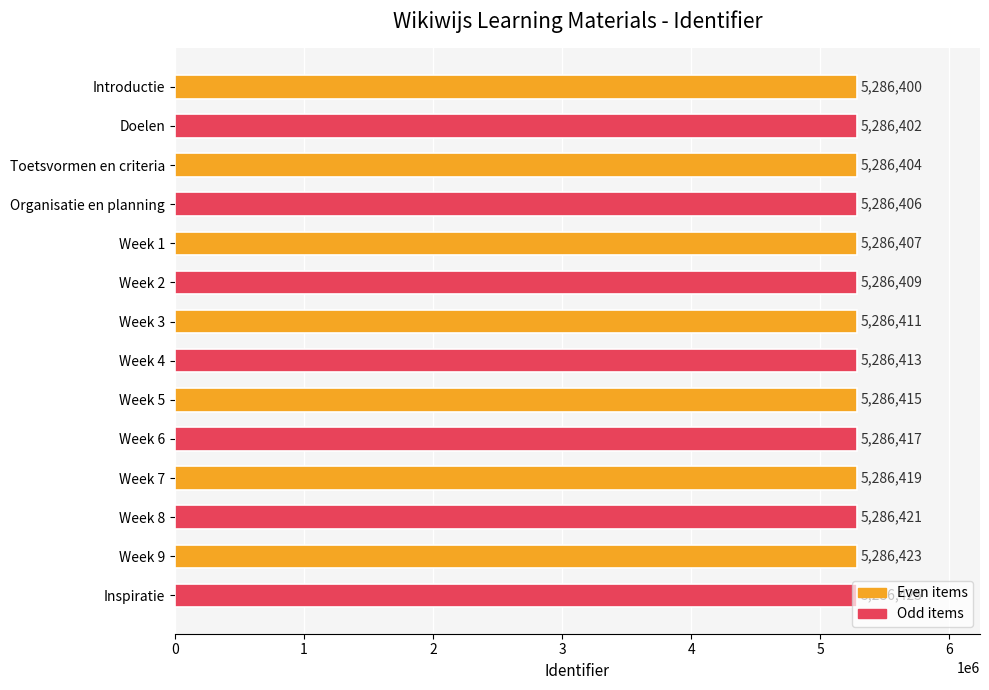

At which category does the chart reach its peak across all series?

Inspiratie